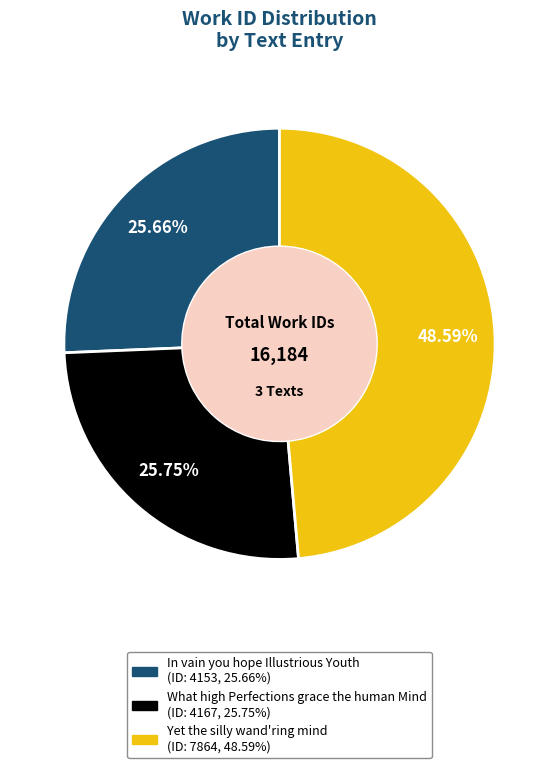

Which slice is the largest?

Yet the silly wand'ring mind